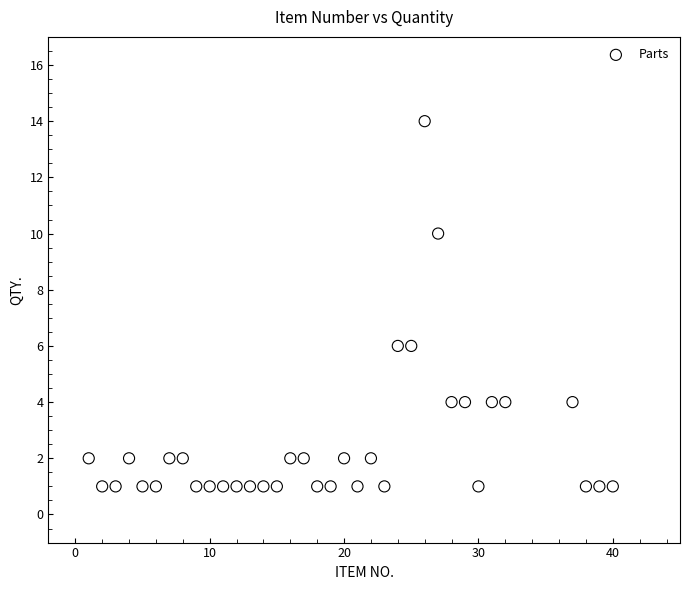

What is the range of Y values (max minus min)?

13